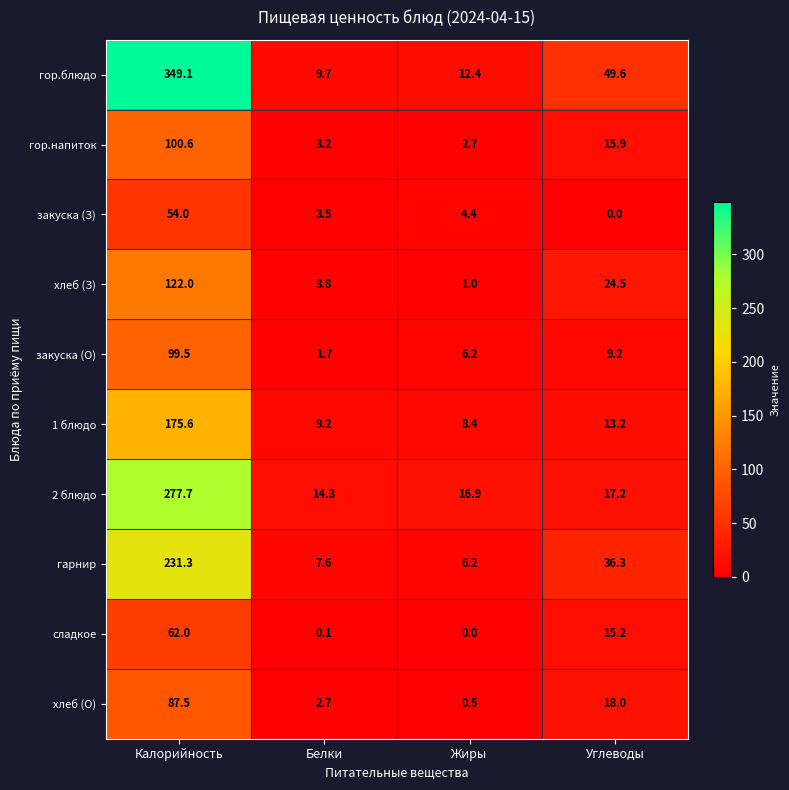

The хлеб (О) series shows 18.0 at Углеводы. True or false?

True